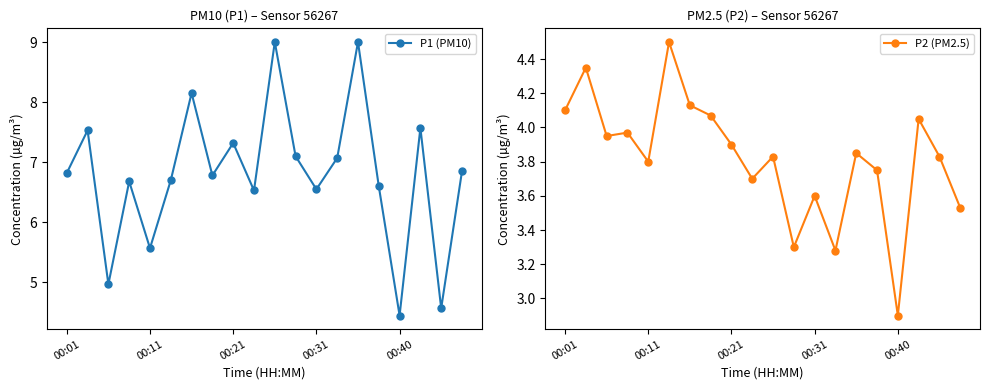

Rank the series by their maximum value, from lowest to highest.

P2 (PM2.5), P1 (PM10)